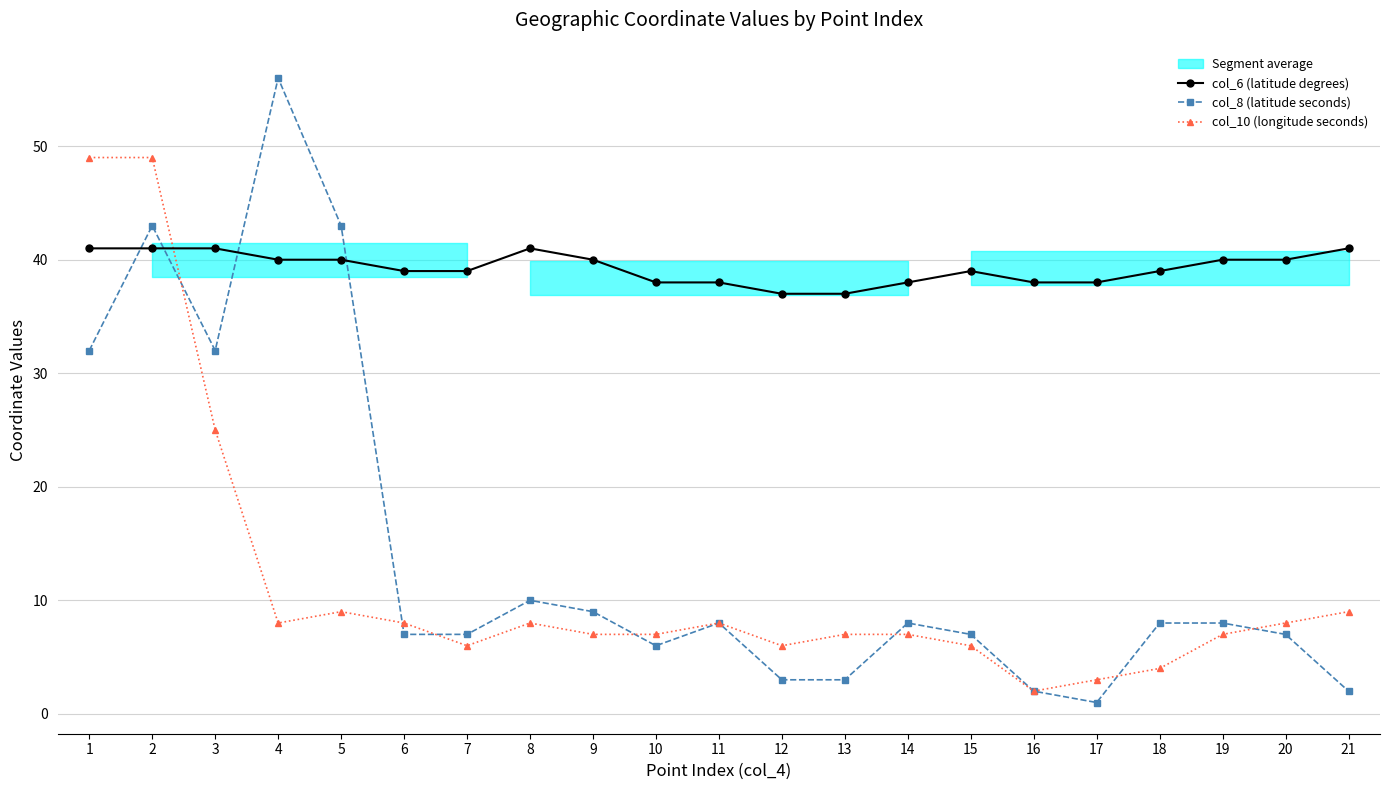

What is the spread (max minus min) of values at 12?

34